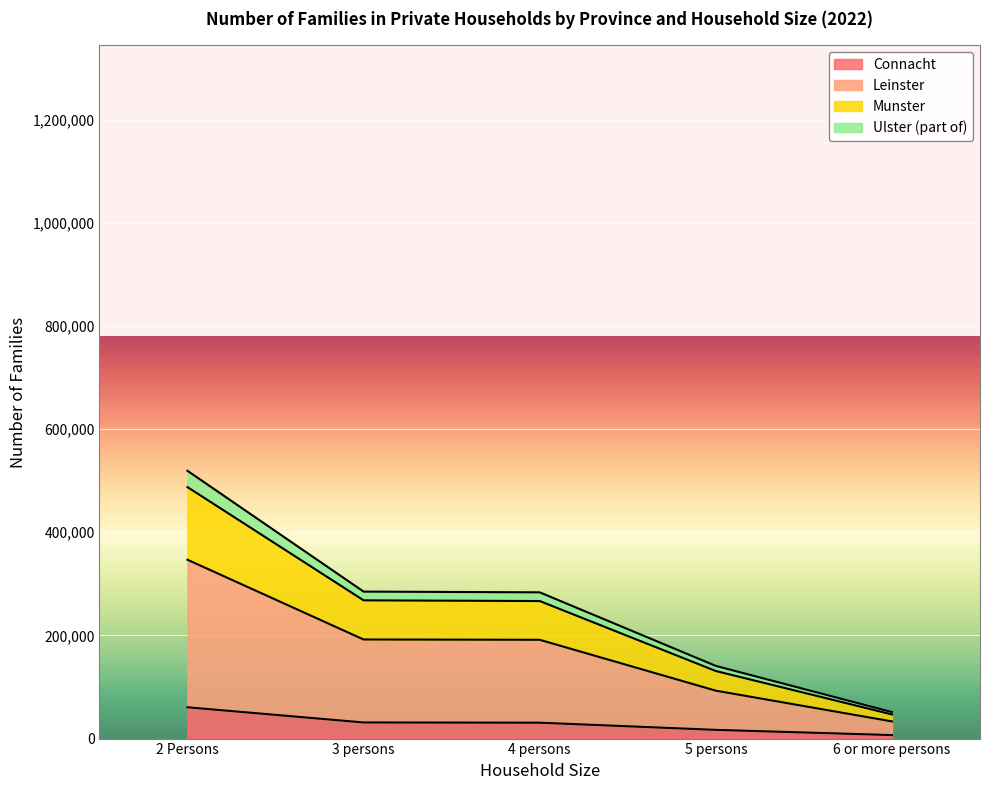

Does the chart display data point markers on the line(s)?

No